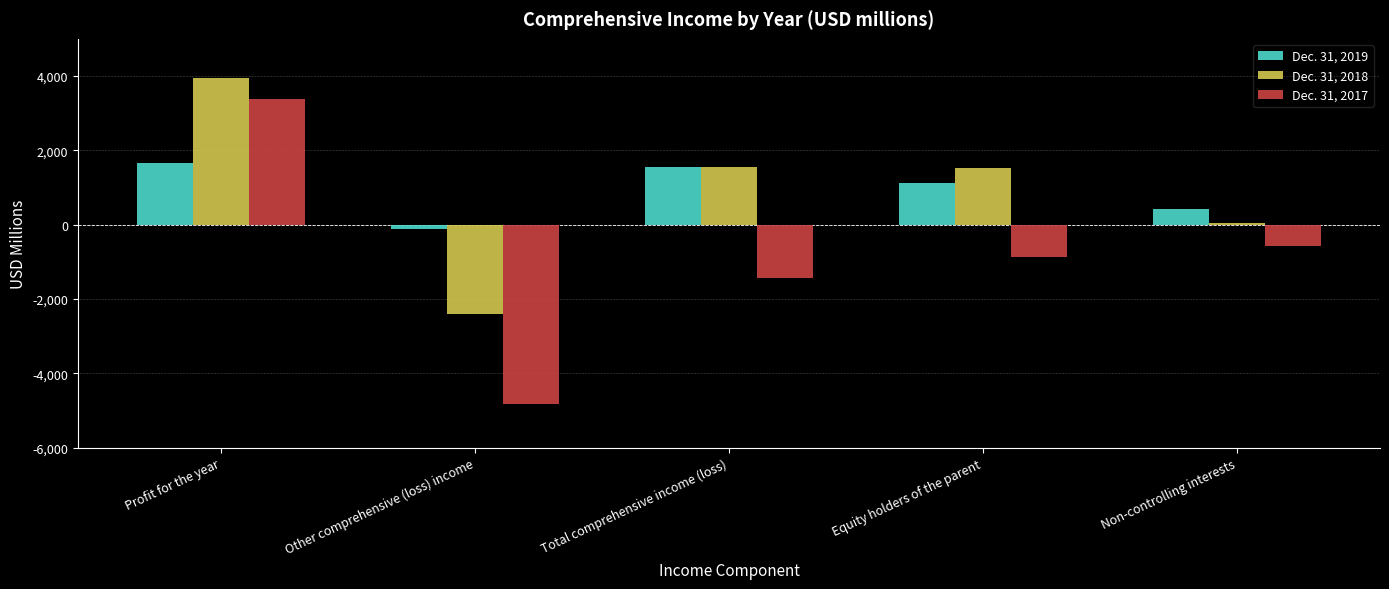

True or false: Dec. 31, 2019 has a value of 1664 at Profit for the year.

True